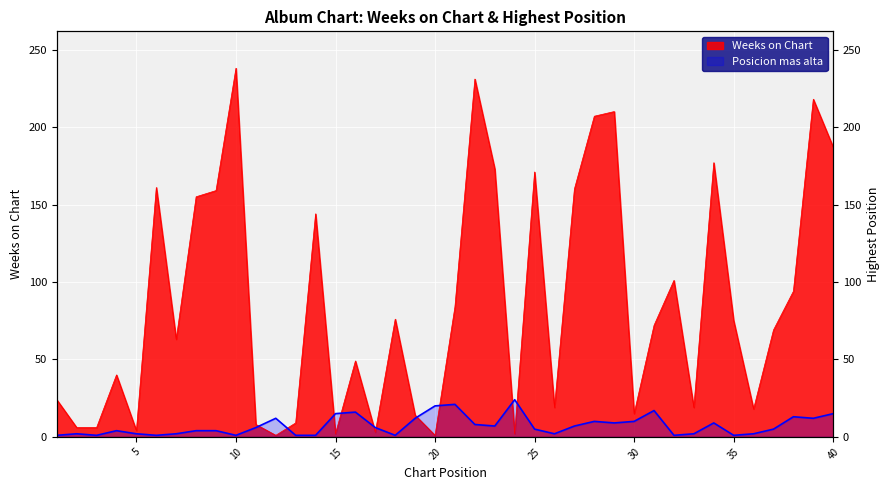

Read the Weeks on Chart value at 25, to the nearest 10.

170